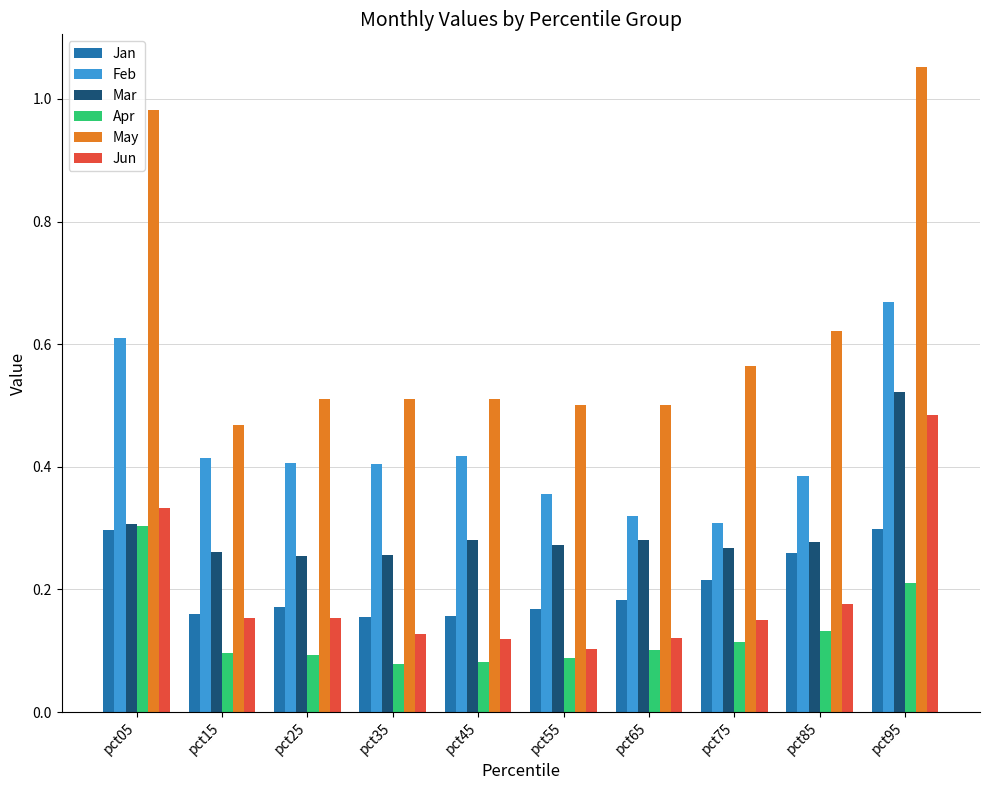

The value of Apr at pct15 is 0.1. True or false?

True